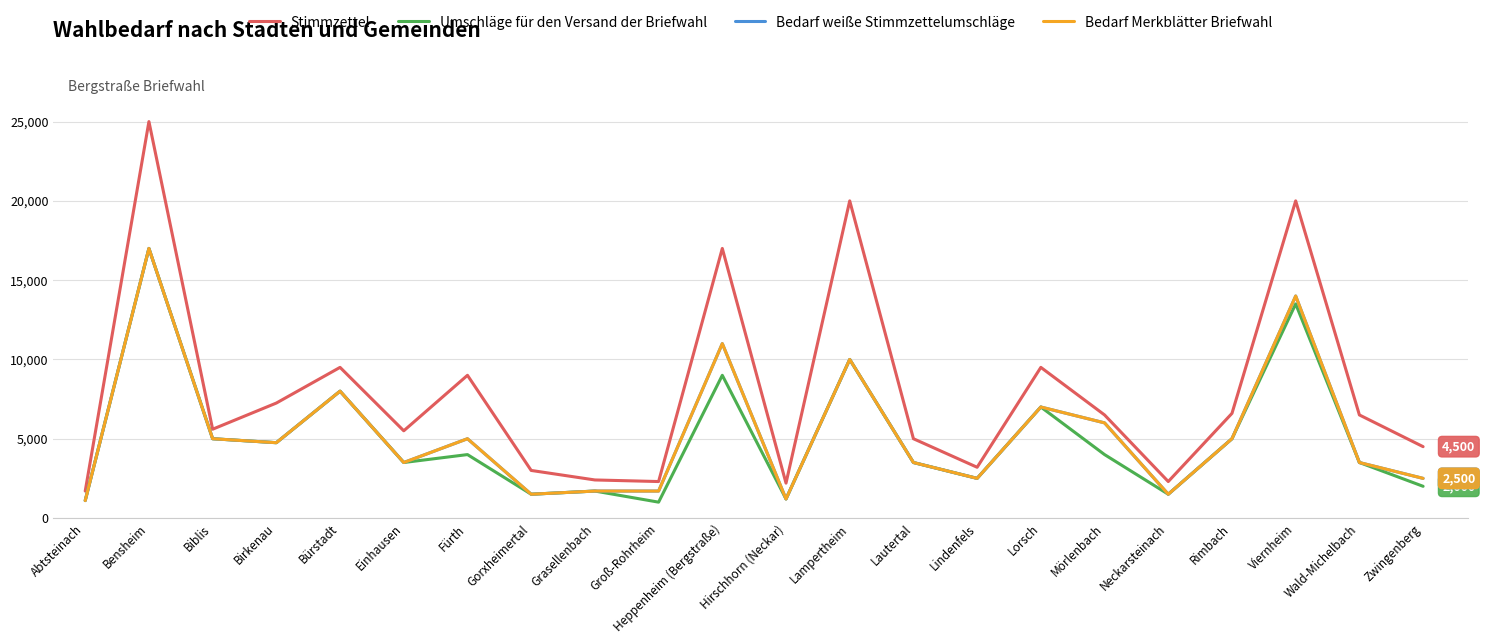

What is the highest value of the Umschläge für den Versand der Briefwahl series?

17000